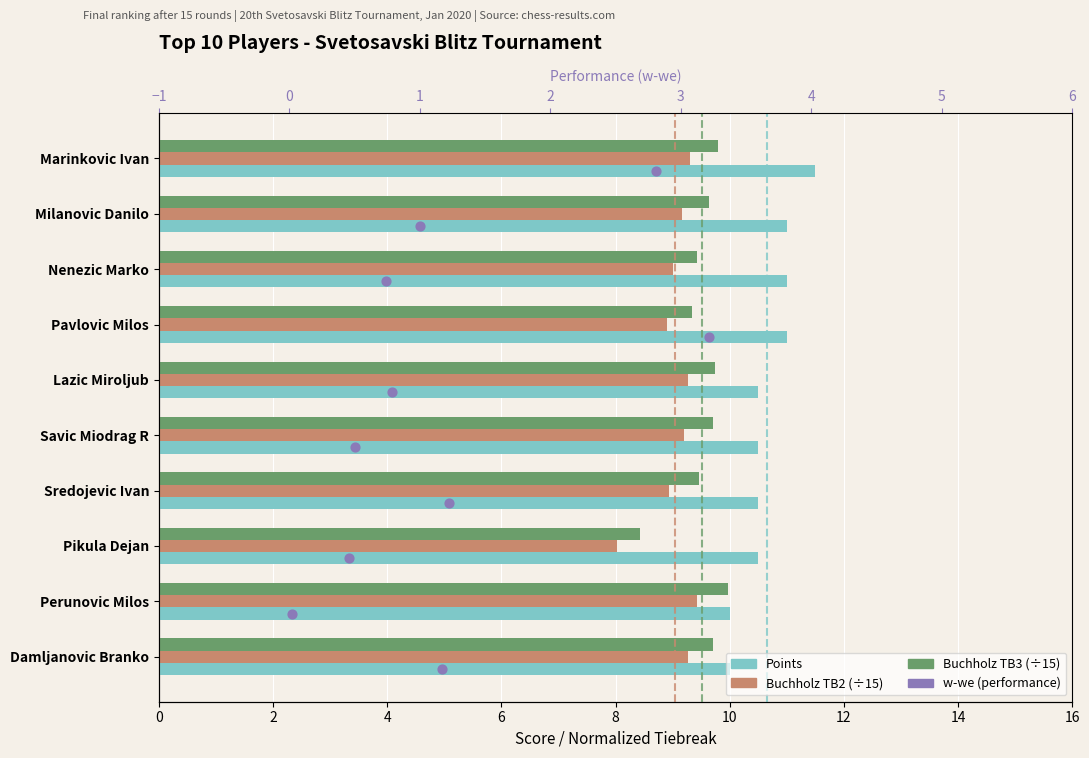

What is the total value across all series at 4?

31.7